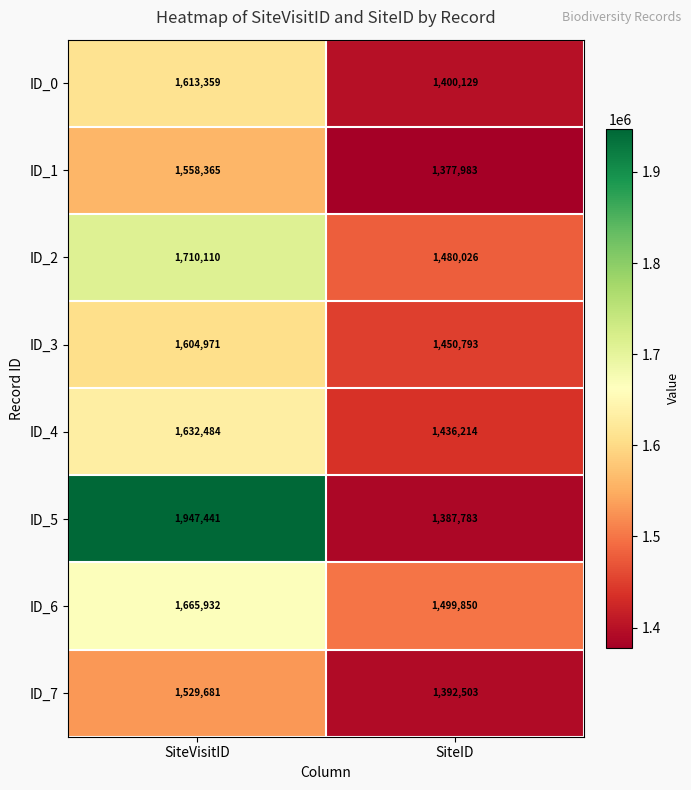

What is the sum of the ID_1 values at SiteVisitID and SiteID?

2936348